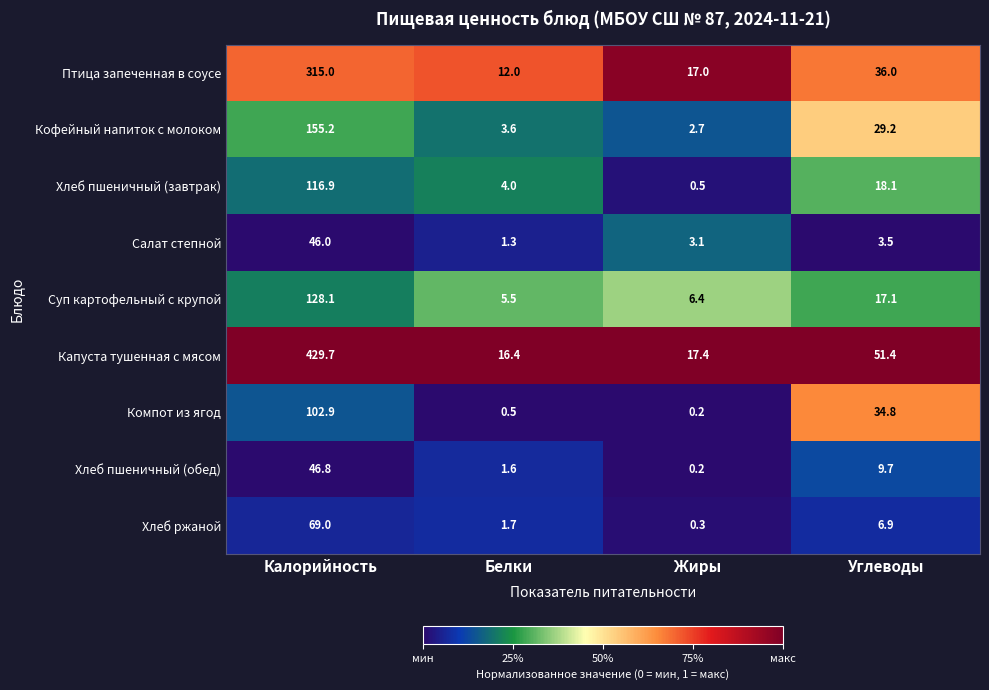

What is the difference between the maximum and minimum values in the Птица запеченная в соусе series?

303.0